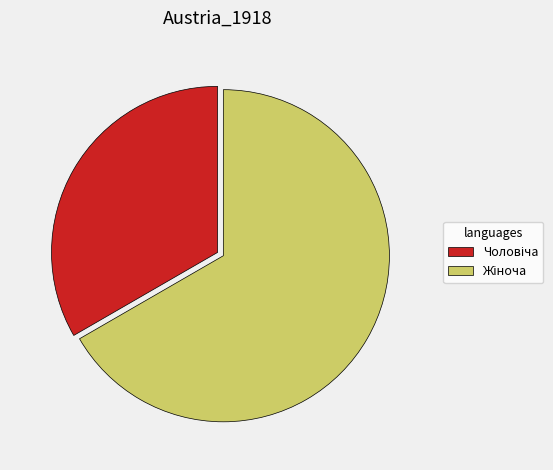

Does any single category account for the majority?

Yes